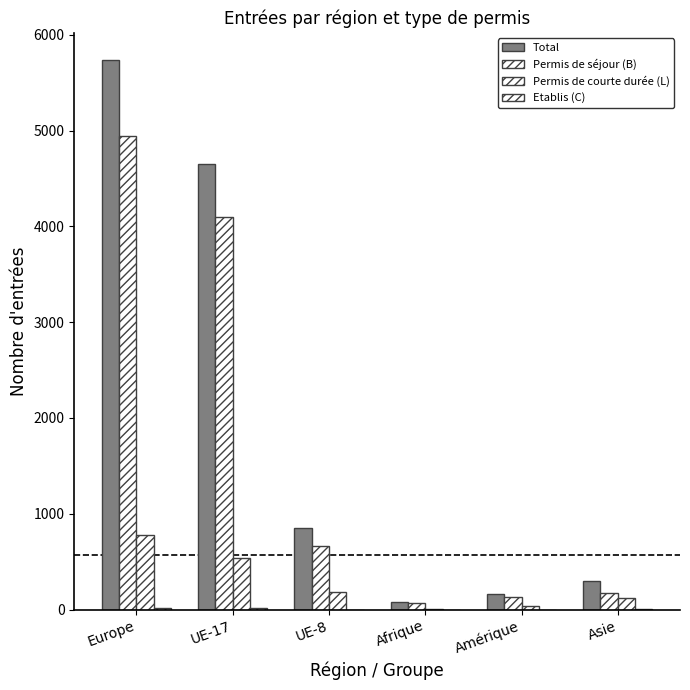

Is it true that Permis de séjour (B) equals 1375 at UE-17?

False